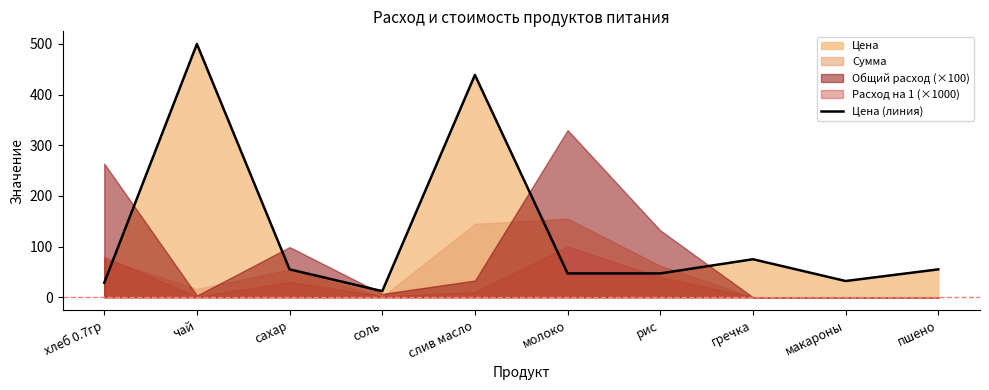

Reading left to right, list all the values displayed in this chart.

хлеб 0.7гр=28.6	чай=500.0	сахар=55.0	соль=12.0	слив масло=438.9	молоко=47.0	рис=47.0	гречка=75.0	макароны=32.0	пшено=55.0